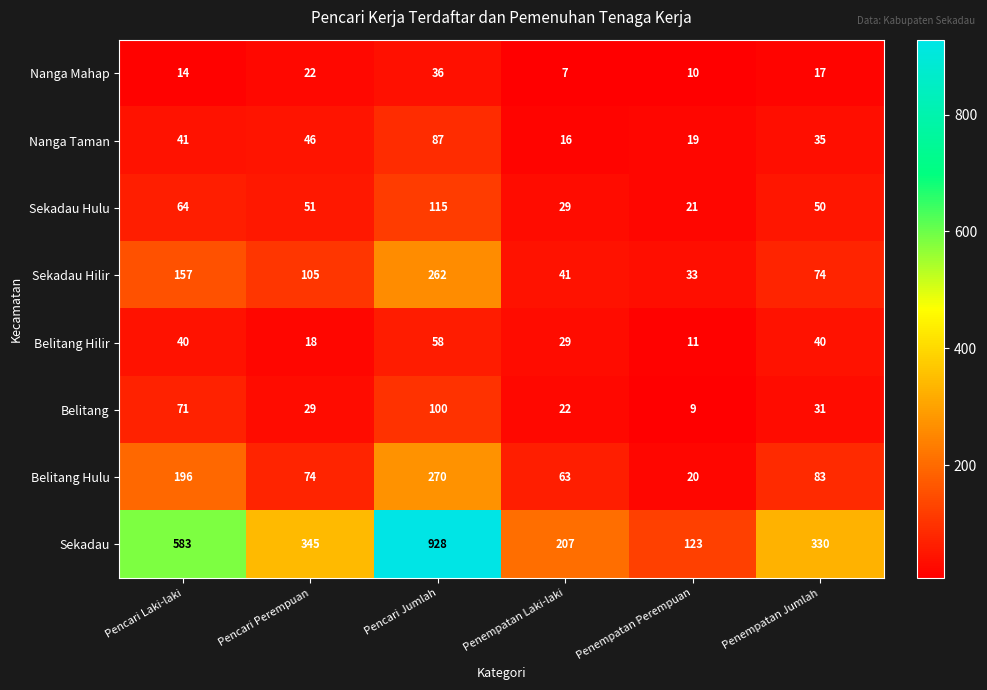

Where is Sekadau nearest to the value 525?

Pencari Laki-laki